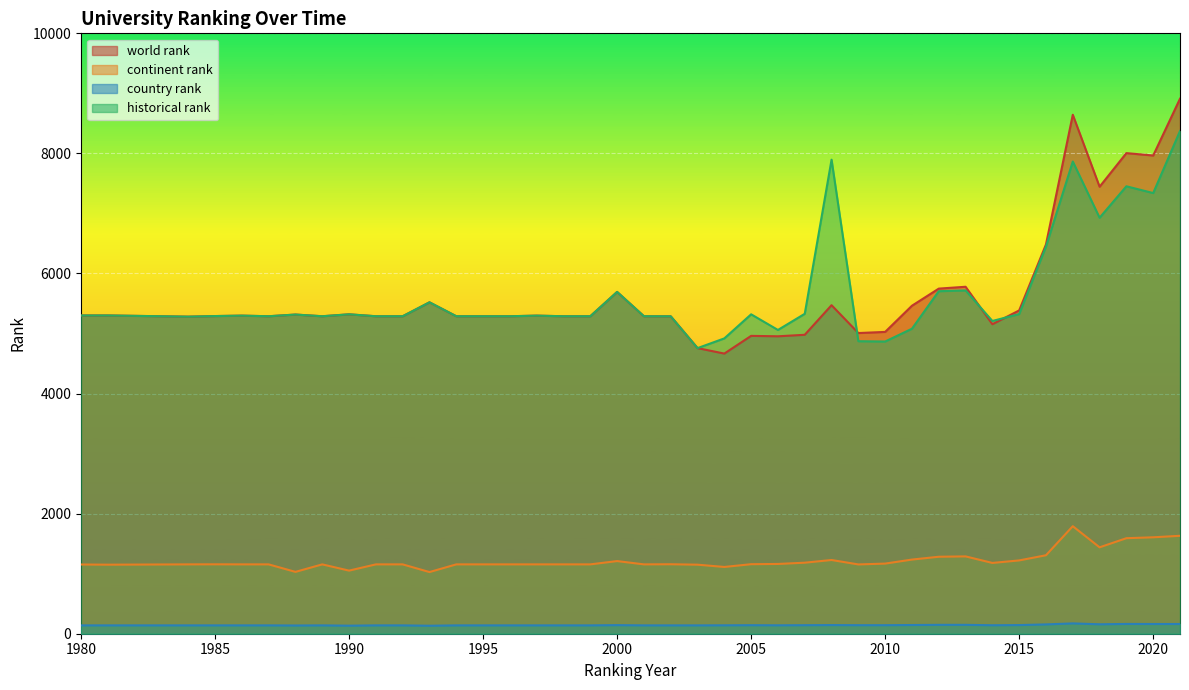

What value does the world rank series have at 1997?

5298.0